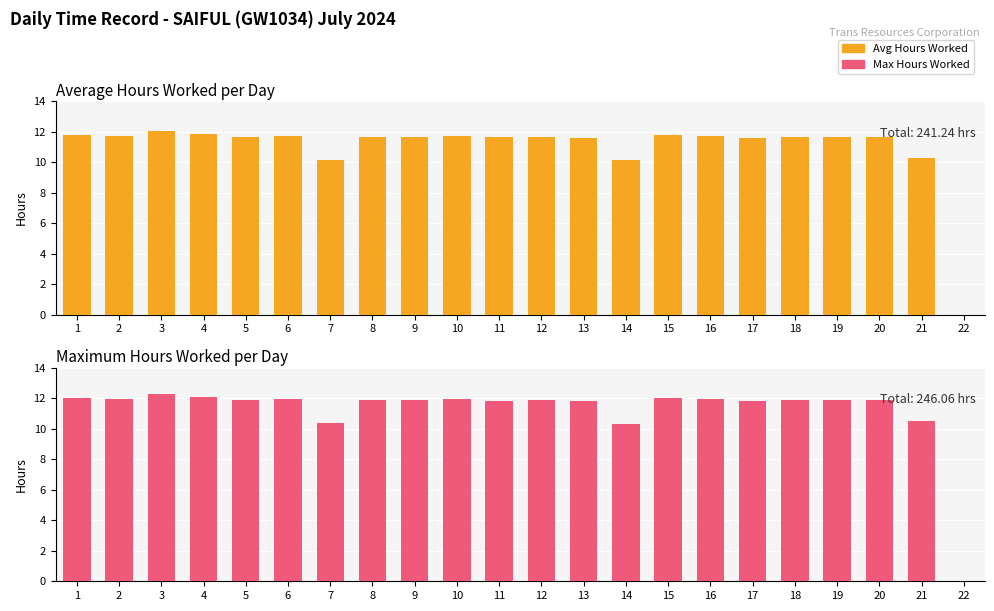

Which has a higher value, 6 or 15?

15